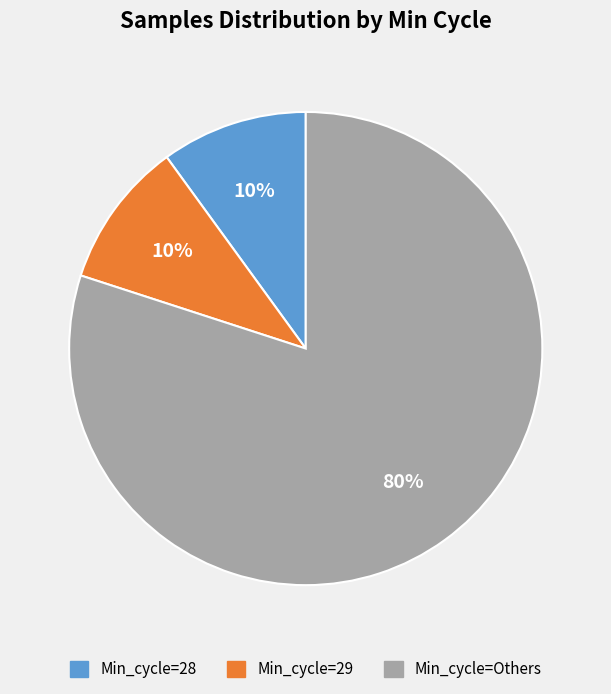

Is there any slice that represents more than half of the pie?

Yes